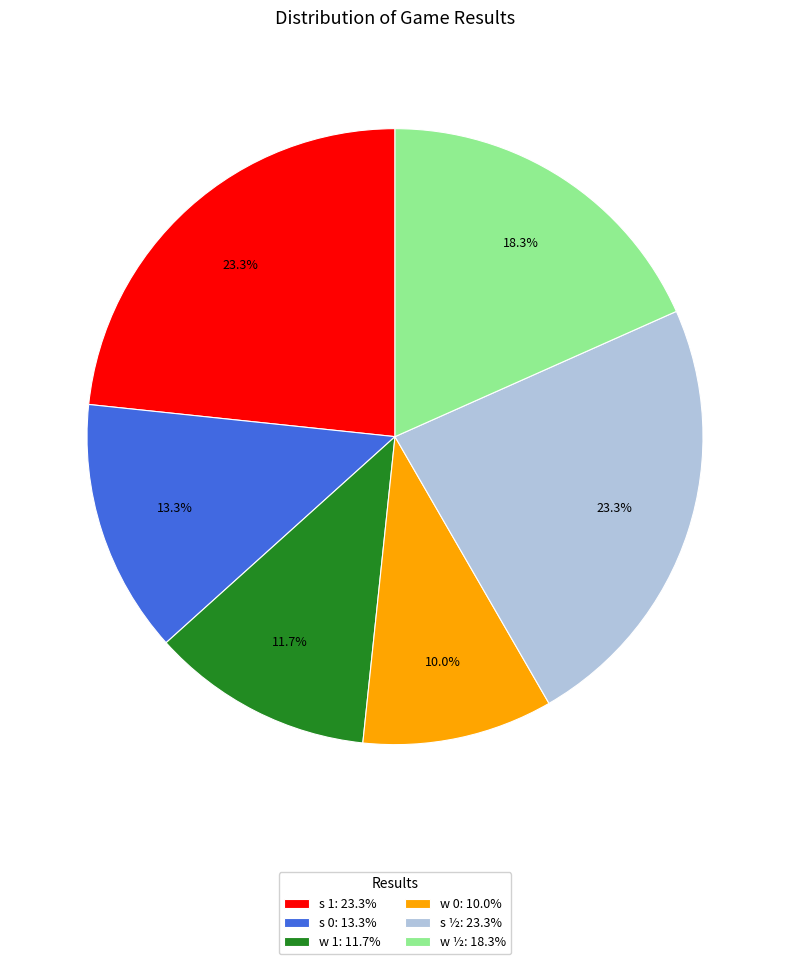

How many segments does this pie chart have?

6